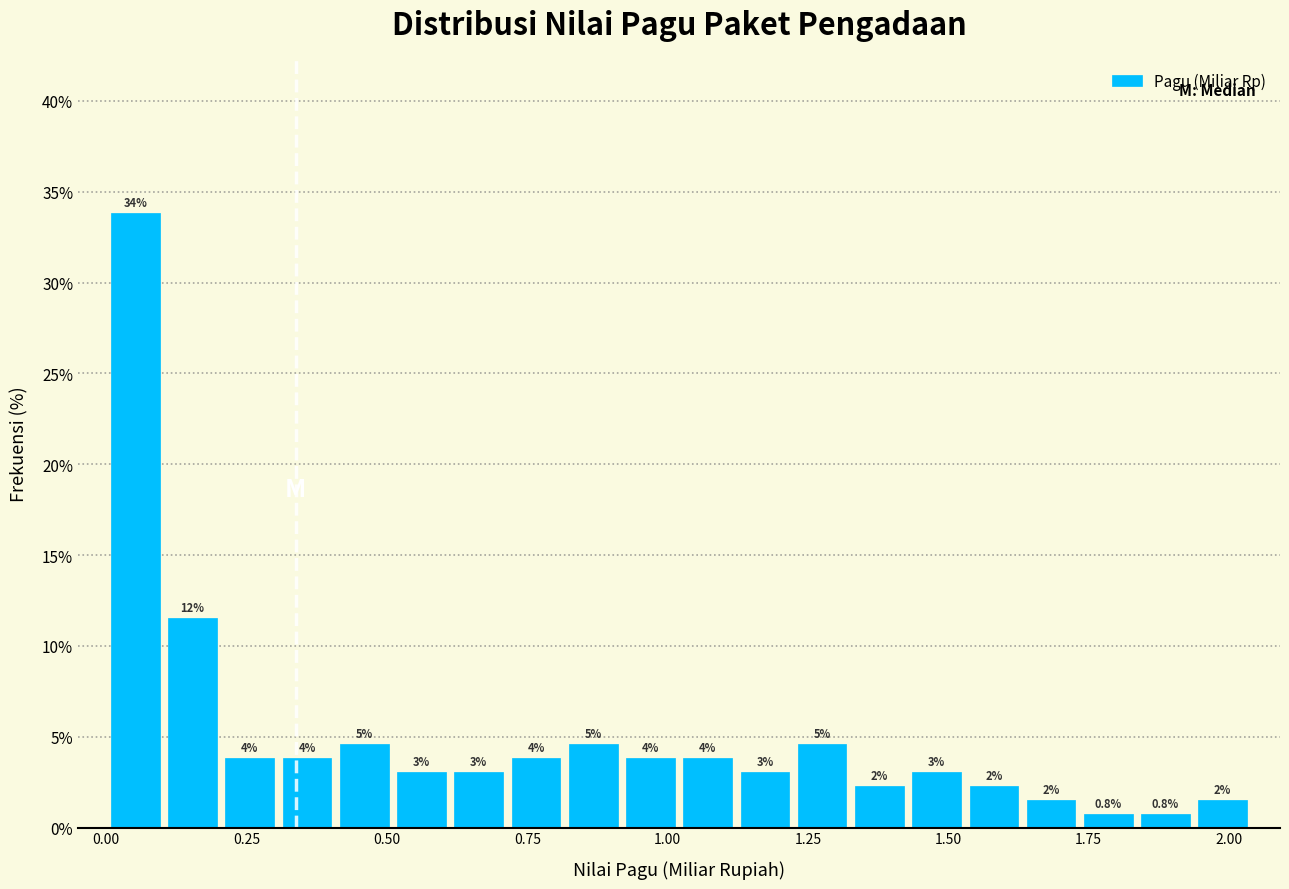

Around what value on the x-axis is the tallest bar? Give the approximate position of its centre, as read against the axis.

0.05